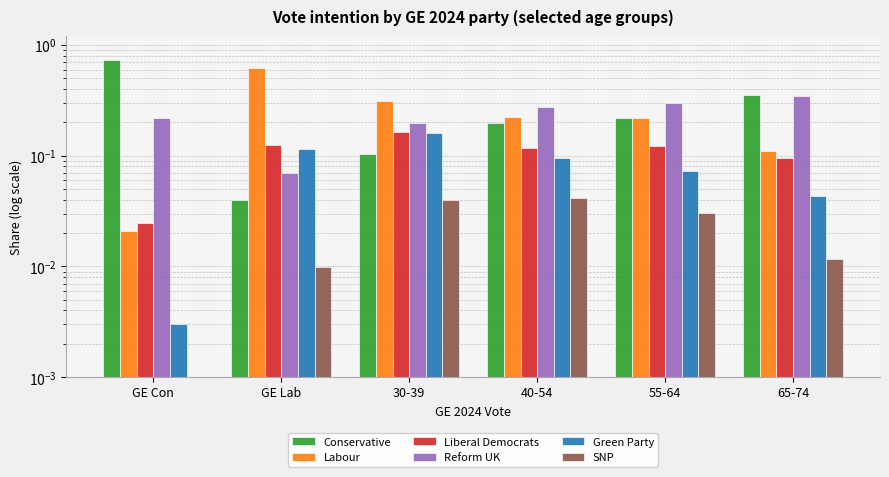

What are all the series names shown in the legend?

Conservative, Labour, Liberal Democrats, Reform UK, Green Party, SNP